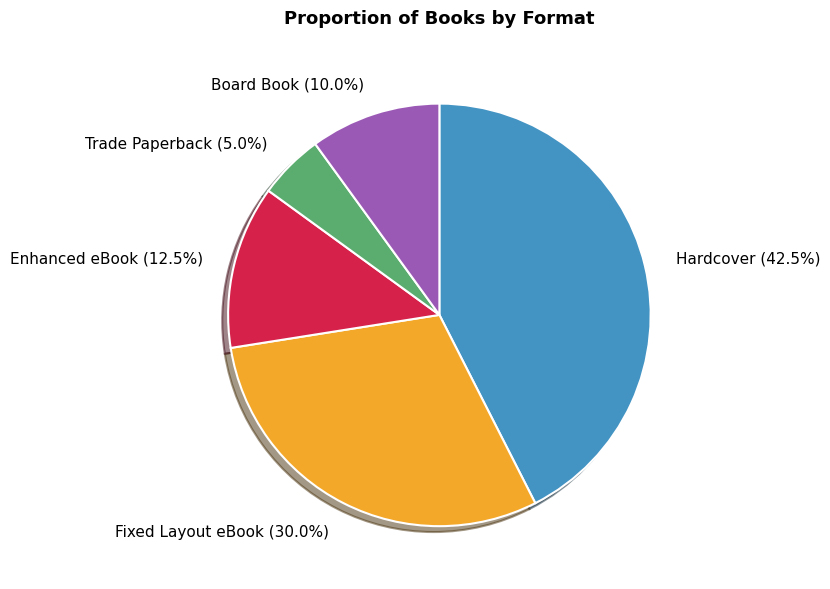

Is the sum of Enhanced eBook and Hardcover greater than half?

Yes